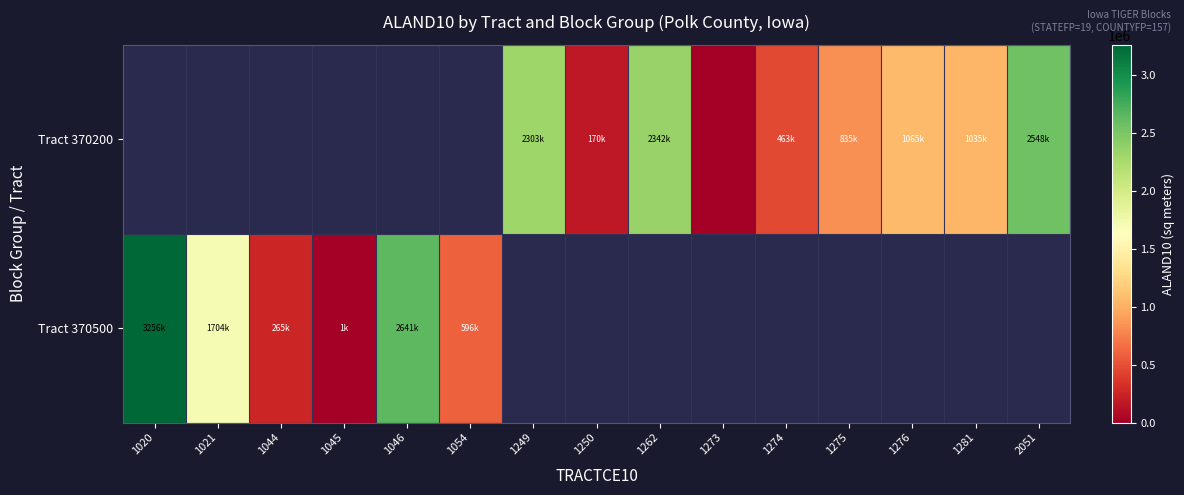

Between 1044 and 1021, which is larger?

1021